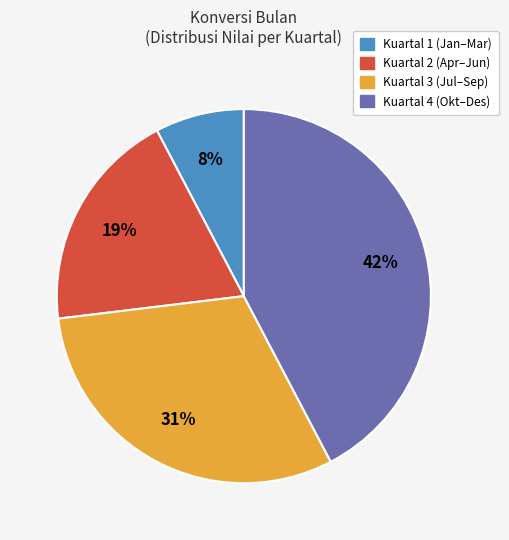

Does any single category account for the majority?

No